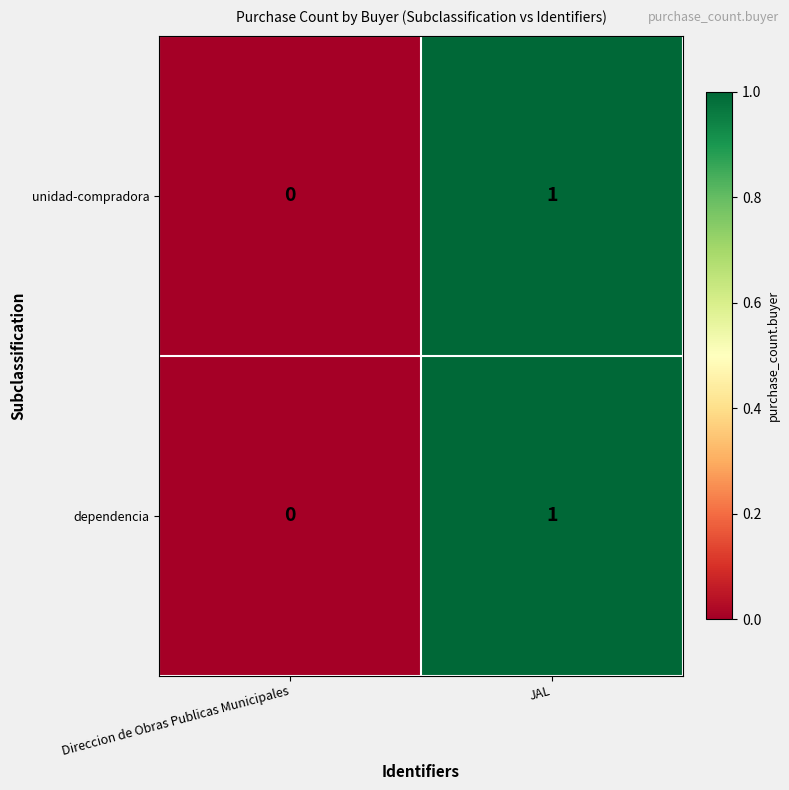

True or false: dependencia has a value of 1 at JAL.

True